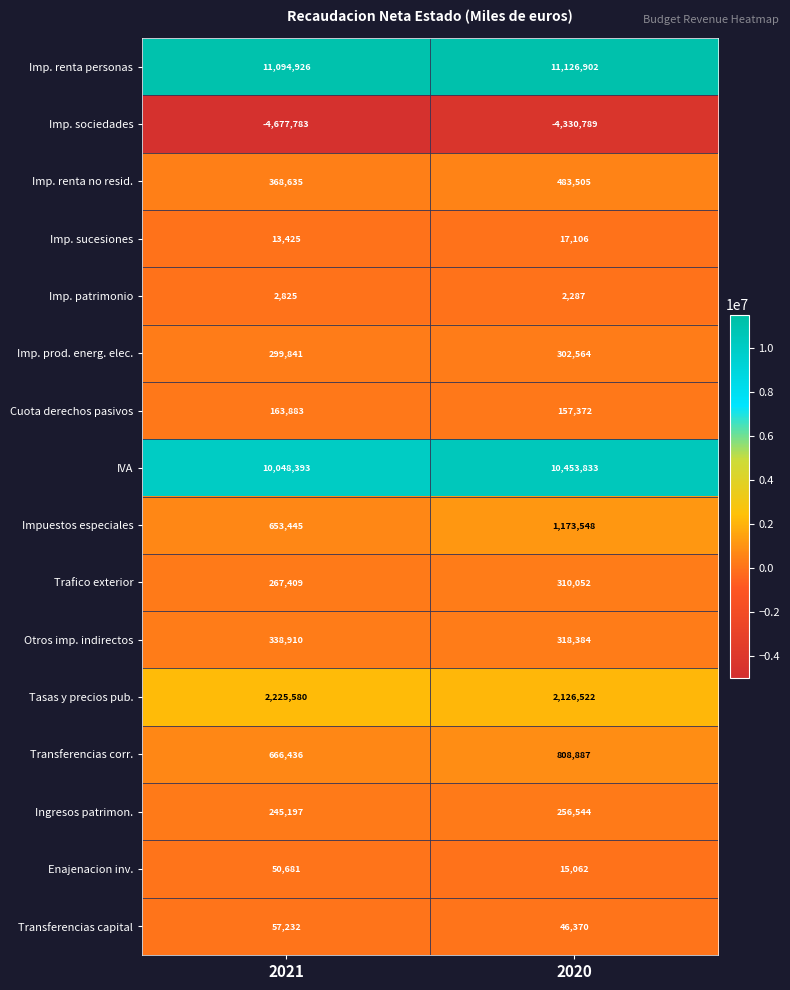

True or false: Trafico exterior has a value of 310052 at 2020.

True